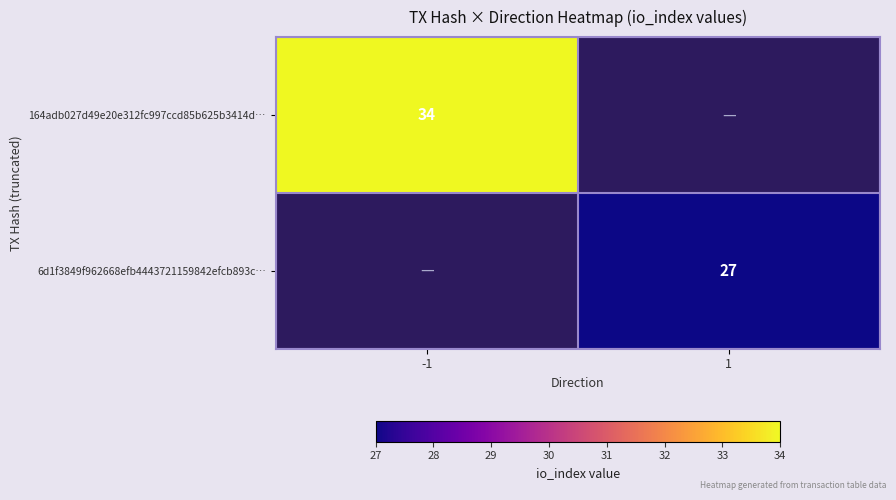

Is it true that 6d1f3849f962668efb4443721159842efcb893c… equals 8 at 1?

False